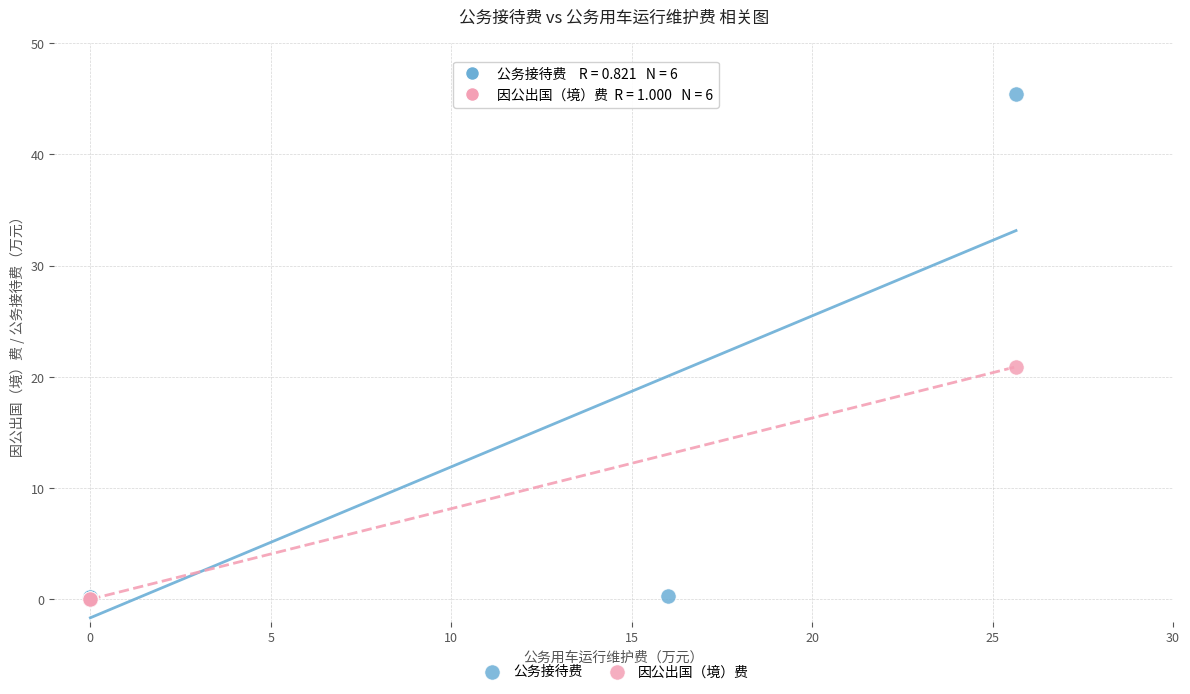

What are all the series names shown in the legend?

公务接待费, 因公出国（境）费